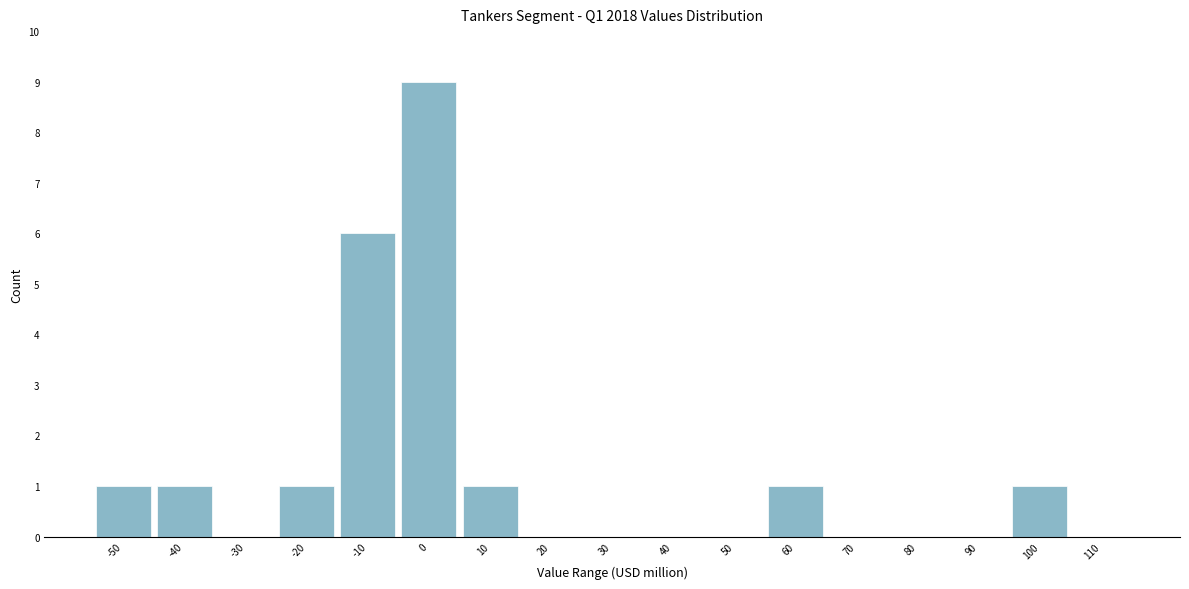

Reading left to right, extract all data points from this chart.

-50=1	-40=1	-30=0	-20=1	-10=6	0=9	10=1	20=0	30=0	40=0	50=0	60=1	70=0	80=0	90=0	100=1	110=0